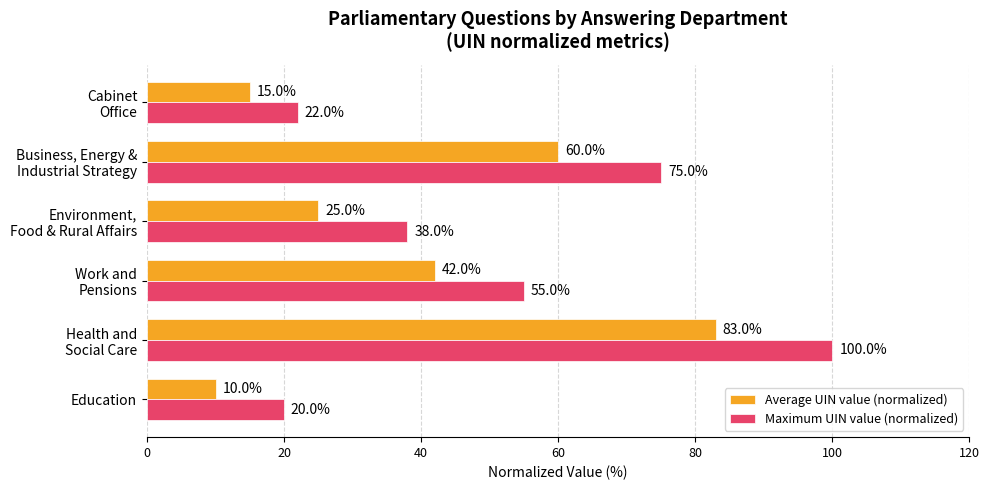

The value of Maximum UIN value (normalized) at Education is 20. True or false?

True